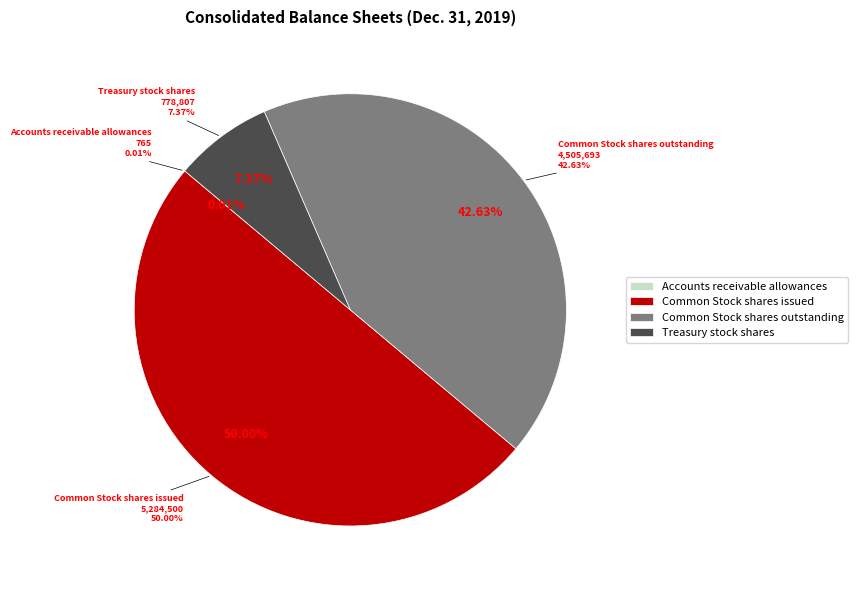

True or false: Accounts receivable allowances accounts for 1% of the total.

False